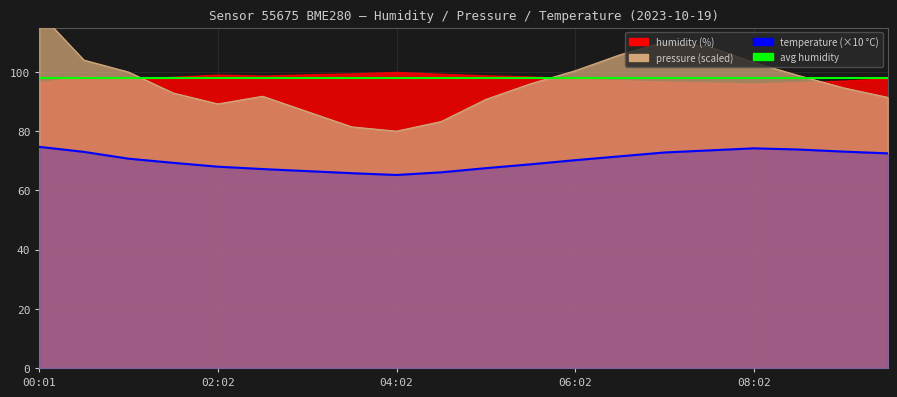

Count the number of categories in the chart.

20